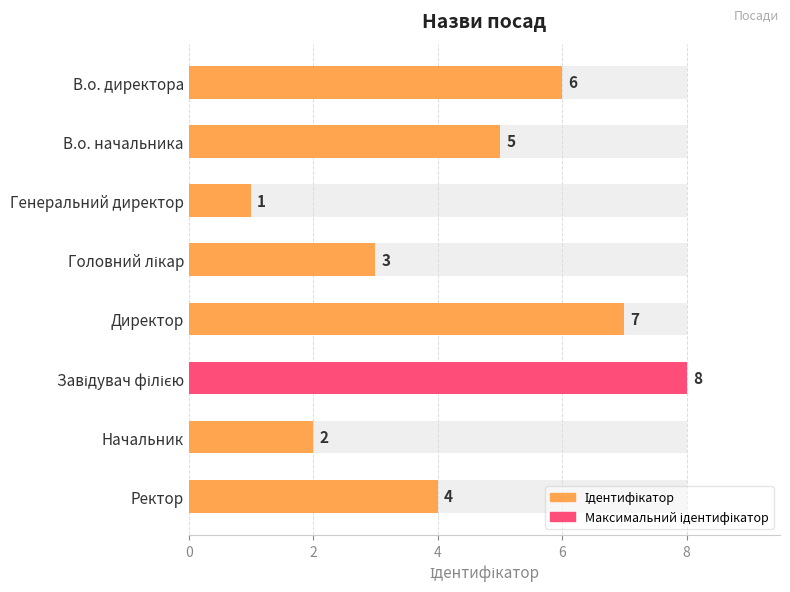

What is the value of the 5th bar from the left?

7